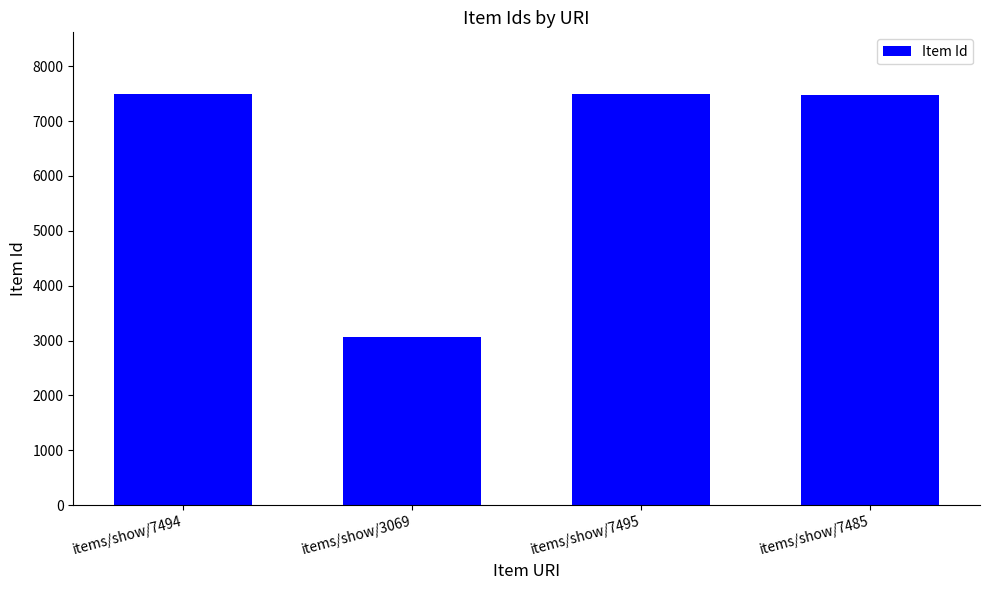

What value does the data have at items/show/7485?

7485